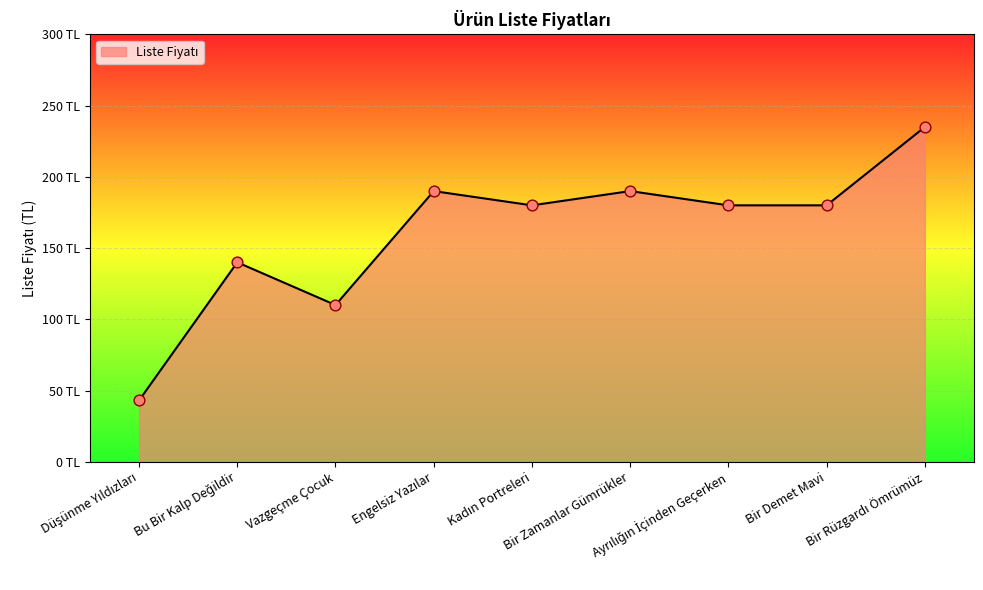

What is the ratio of the value at Düşünme Yıldızları to the value at Engelsiz Yazılar?

0.2